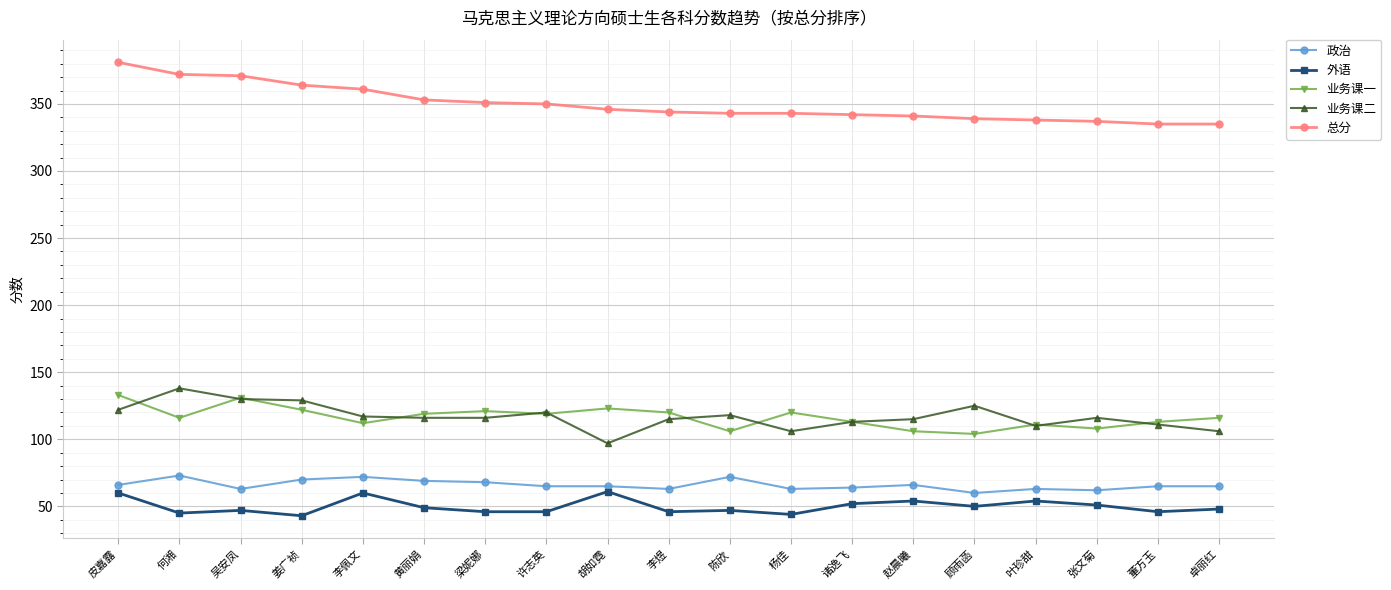

How many distinct data groups are displayed?

5